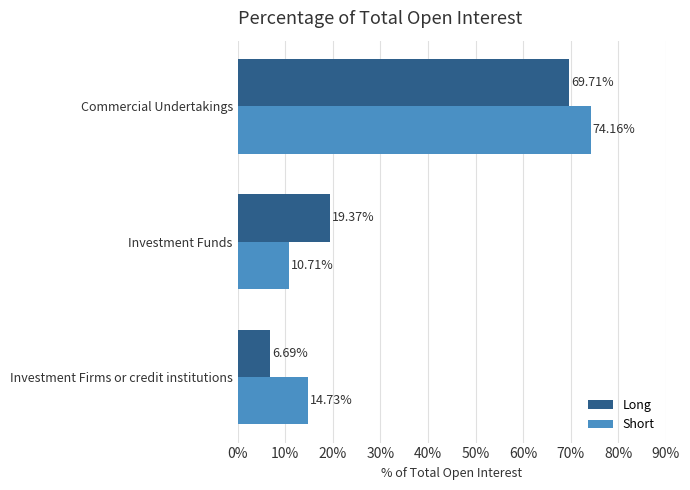

At which label is Long closest to 38?

Investment Funds